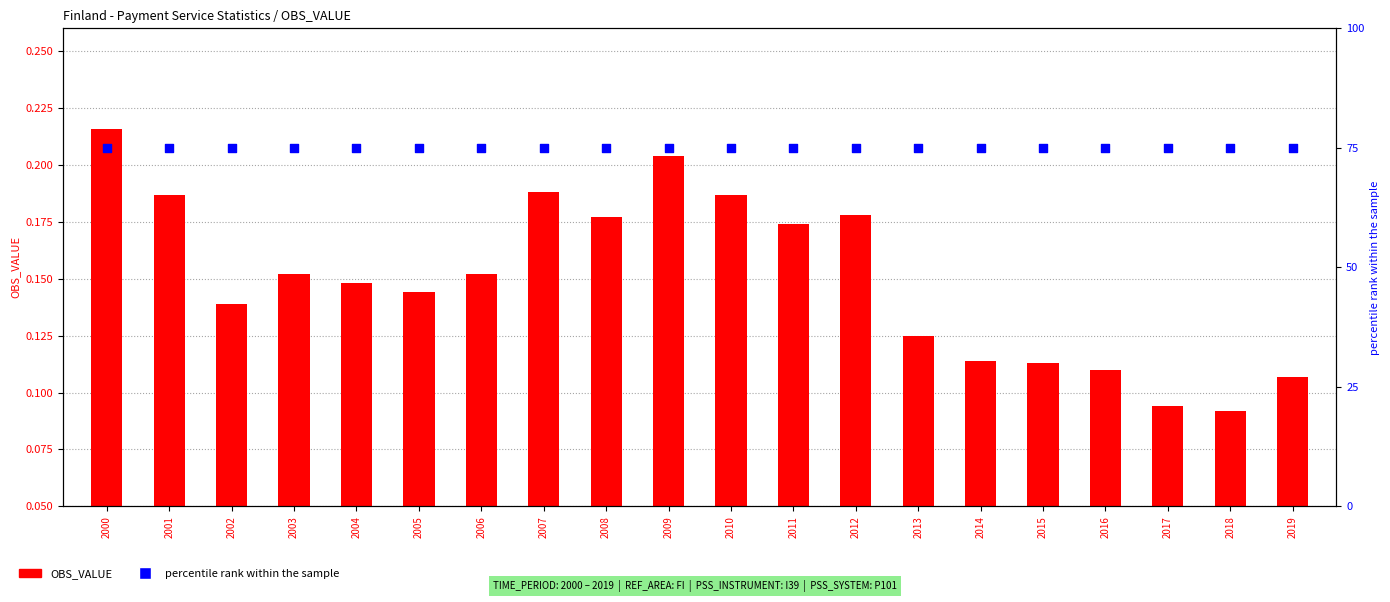

Is the value of percentile rank within the sample at 2008 greater than the value of OBS_VALUE at 2010?

Yes